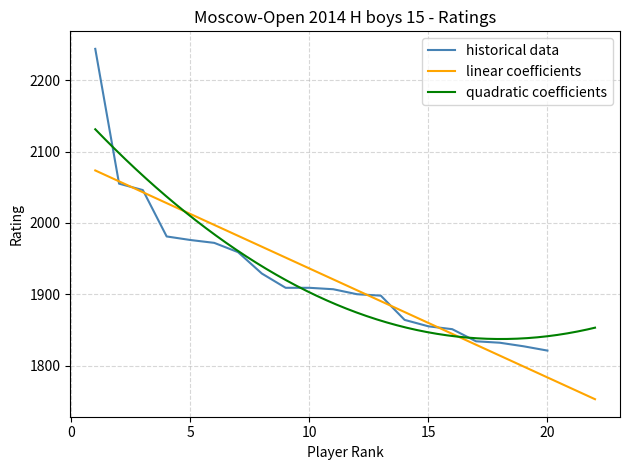

What is the difference between the values at 2 and 3?

9